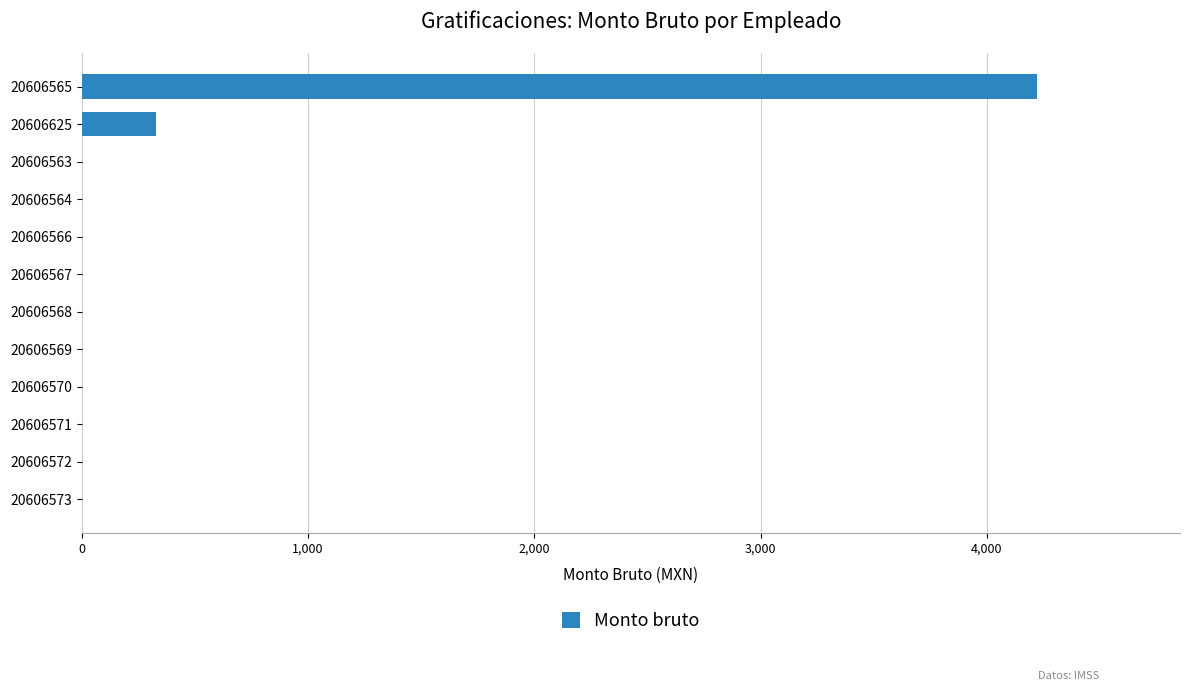

What is the greatest value displayed?

4220.4